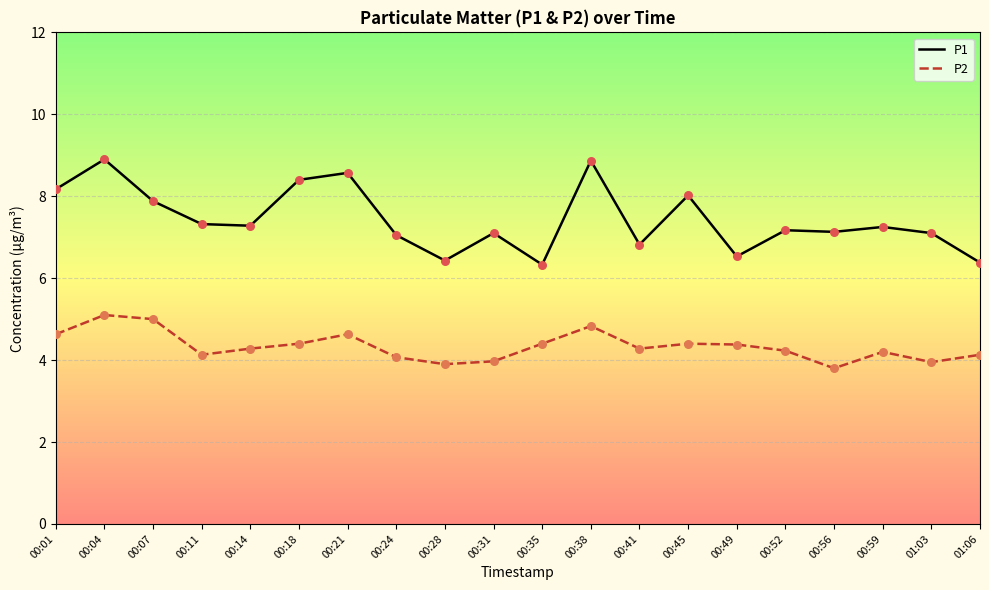

What is the spread (max minus min) of values at 00:07?

2.9